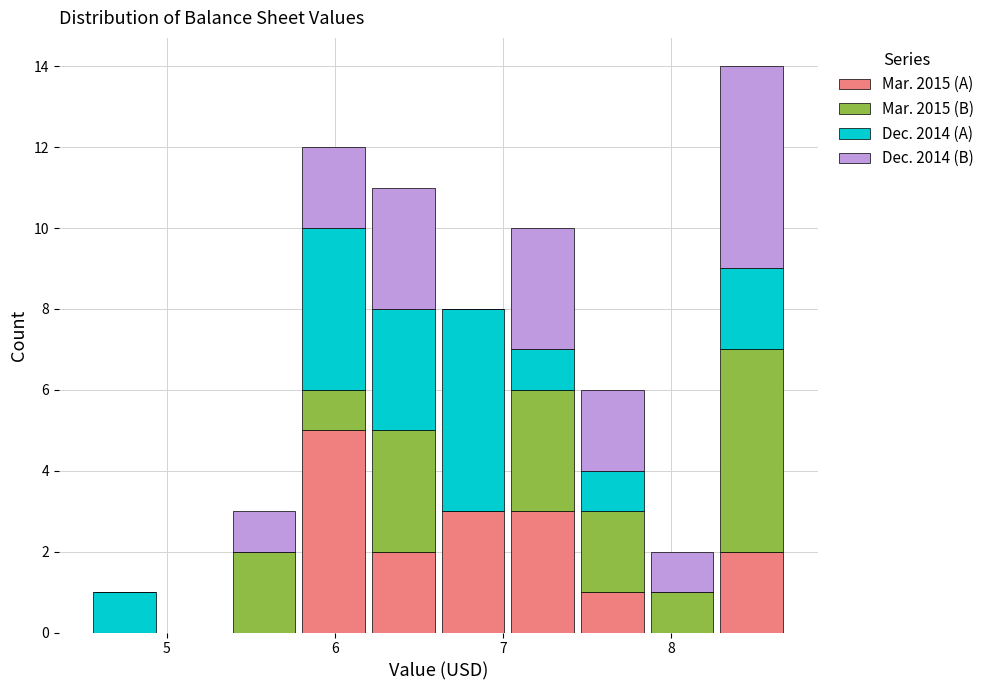

Reading left to right, transcribe this chart: for each stacked bar, give the range it covers on the x-axis and its total height. Neither the bar edges nor the heights are printed on the chart, so give them approximately, as read against the axes.

4.5 to 5.0: 1
5.0 to 5.4: 0
5.4 to 5.8: 3
5.8 to 6.2: 12
6.2 to 6.6: 11
6.6 to 7.0: 8
7.0 to 7.4: 10
7.4 to 7.9: 6
7.9 to 8.3: 2
8.3 to 8.7: 14